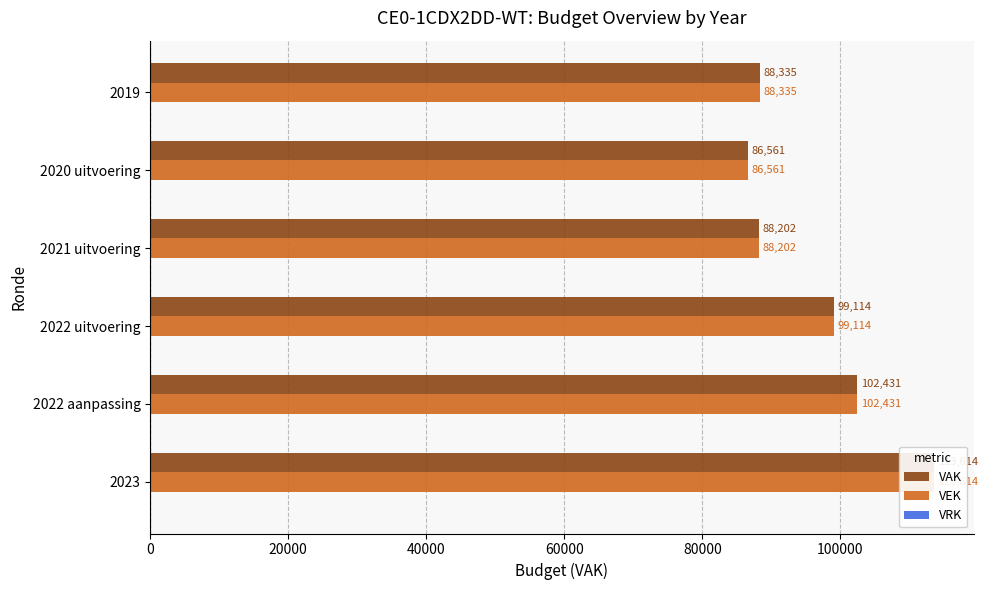

What is the value of the VAK bar at the 3rd from the left?

99114.0